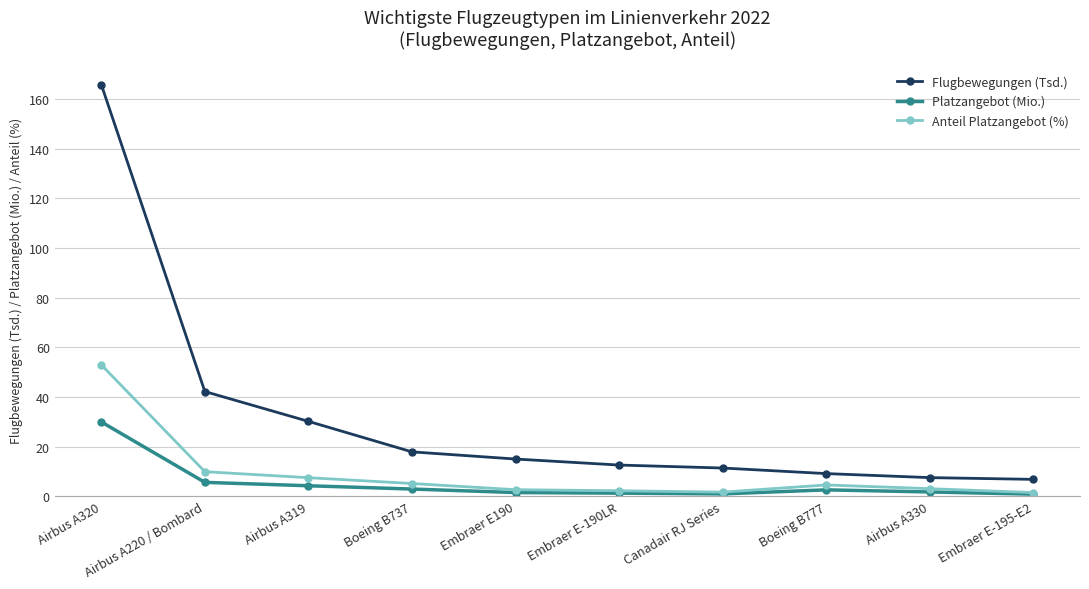

Which series has the largest total across all categories?

Flugbewegungen (Tsd.)